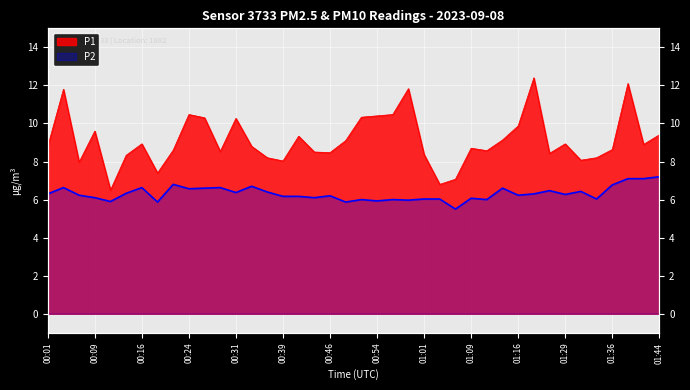

What is the value of the P1 point at the 34th from the left?

8.9